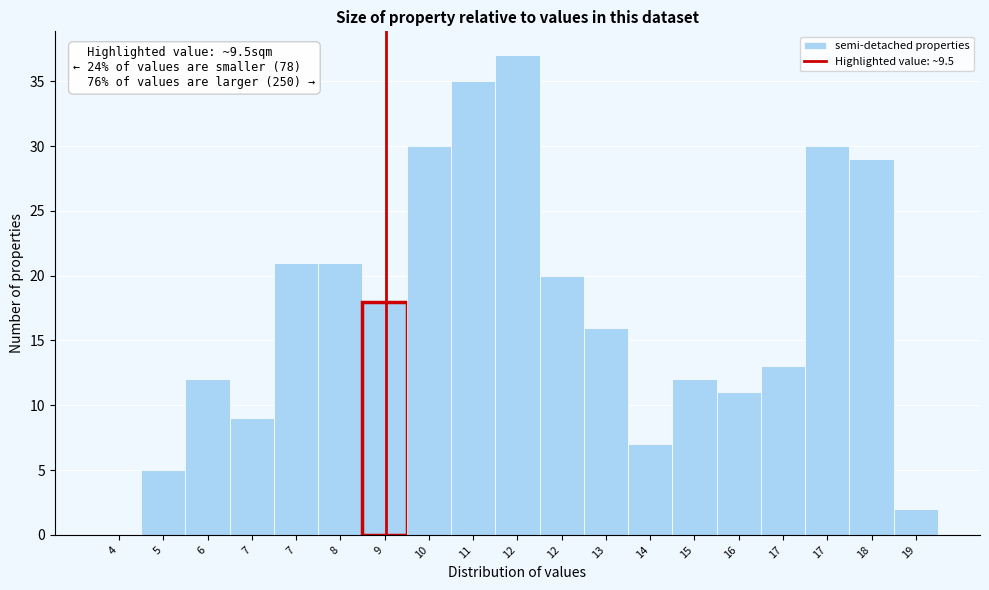

How many series are shown in this chart?

1